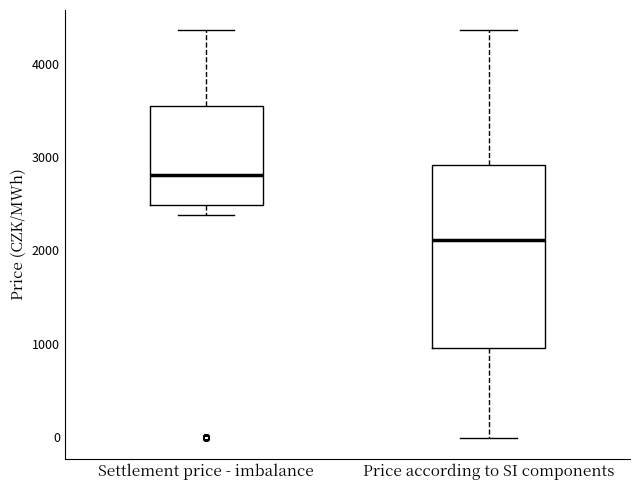

Where does the median line of the box for Settlement price - imbalance sit on the y-axis? The values are not printed on the chart, so give them approximately, as read against the axis.

2800